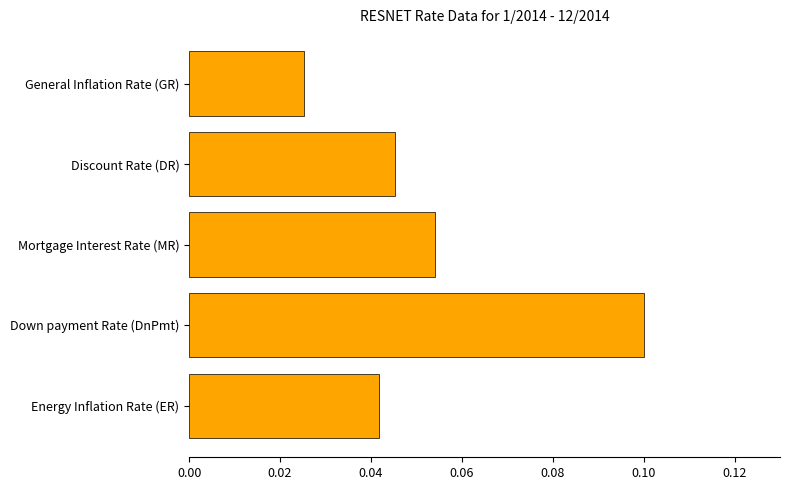

What is the sum of all values?

0.3